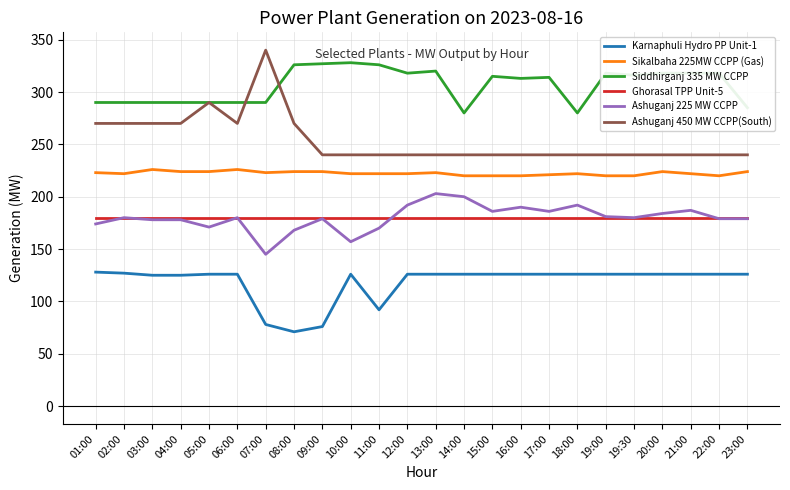

Is it true that Ghorasal TPP Unit-5 equals 236 at 16:00?

False